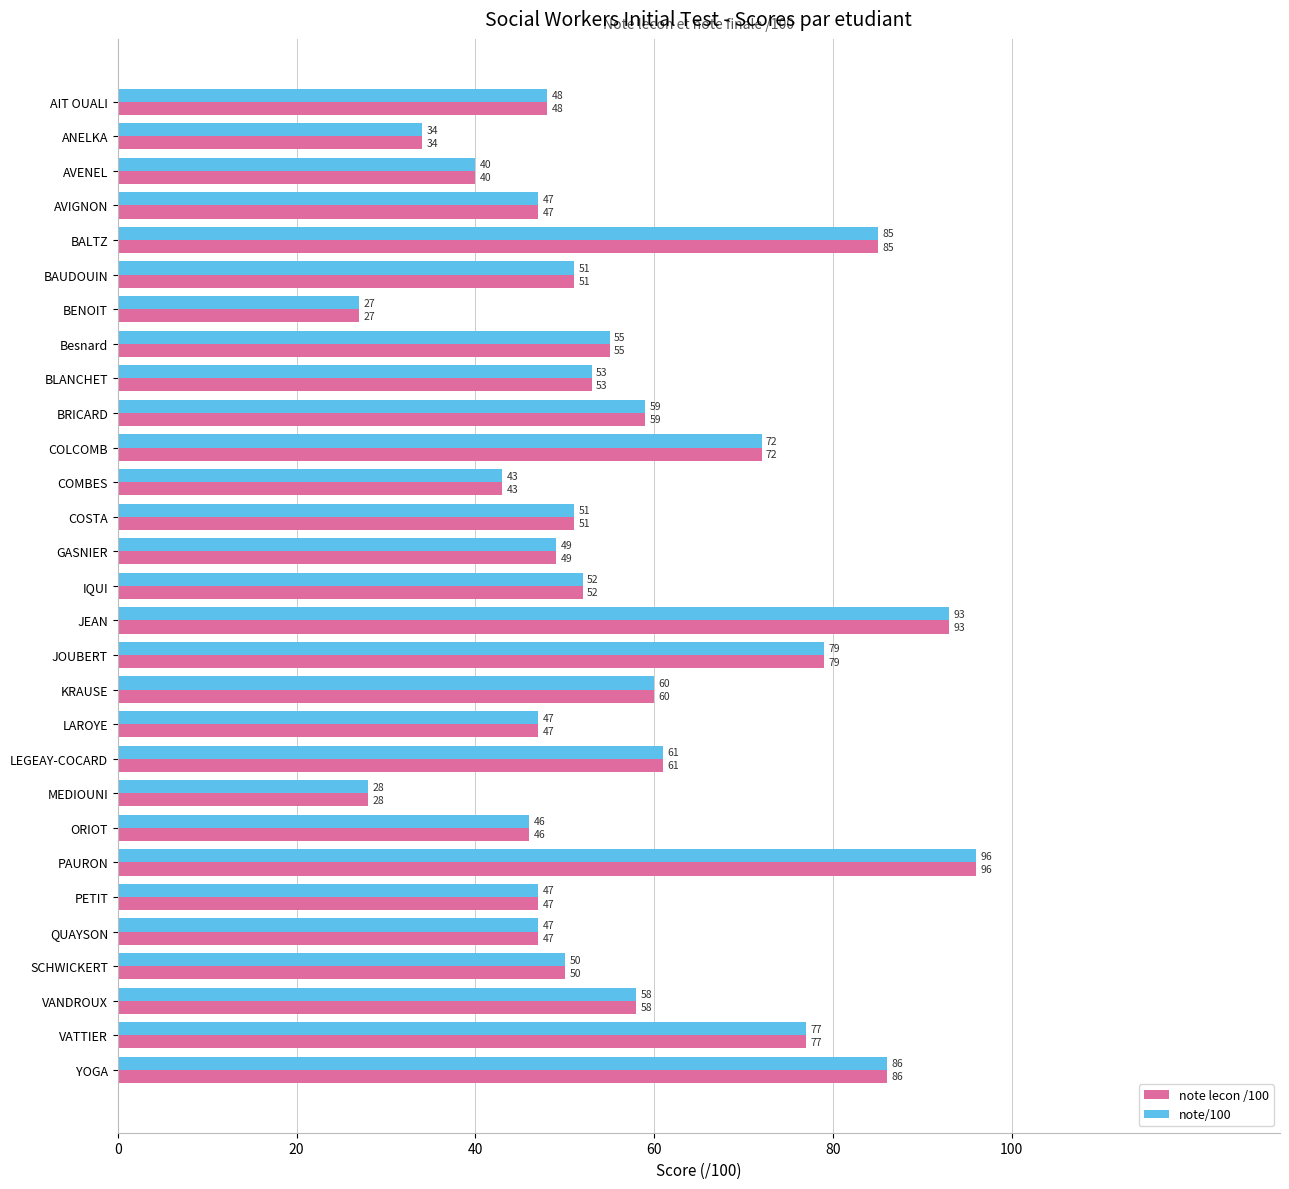

What is the approximate value of note lecon /100 at YOGA, to the nearest 10?

90